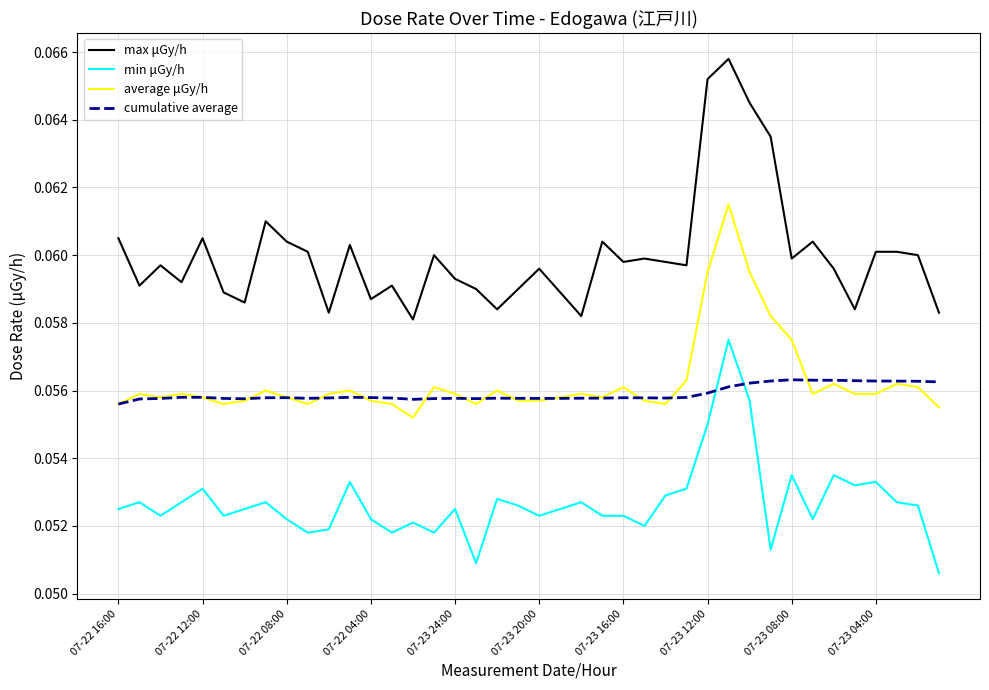

True or false: min μGy/h and cumulative average intersect in this chart.

True